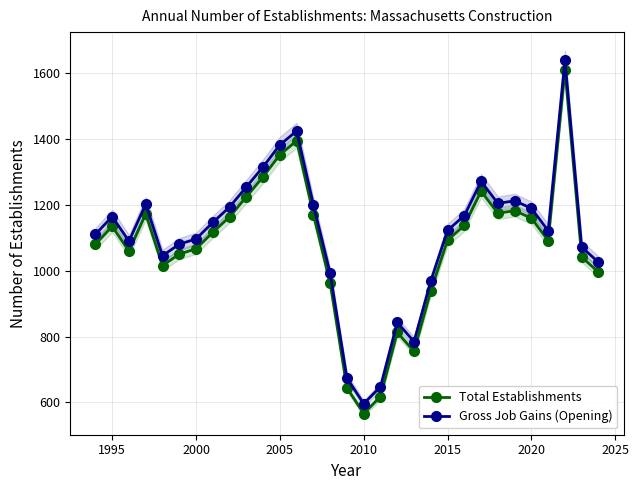

List the series in order of their peak value, highest first.

Gross Job Gains (Opening), Total Establishments